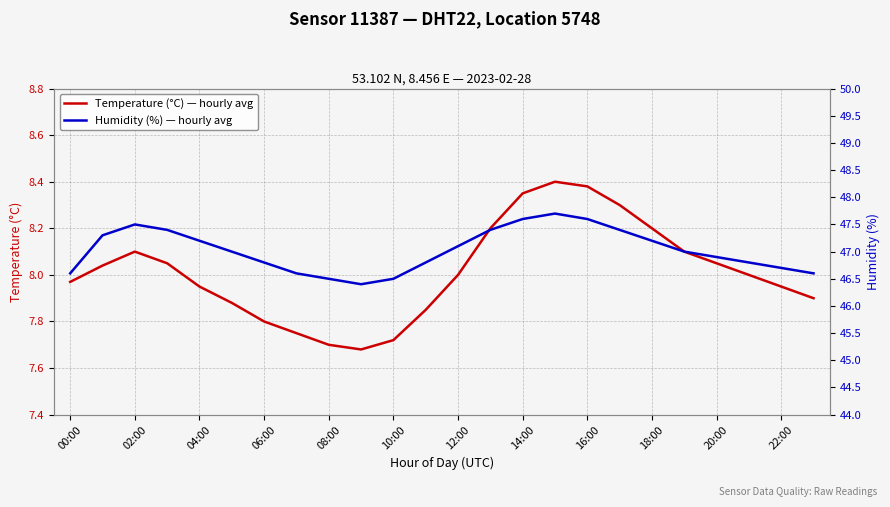

Does the chart display data point markers on the line(s)?

No